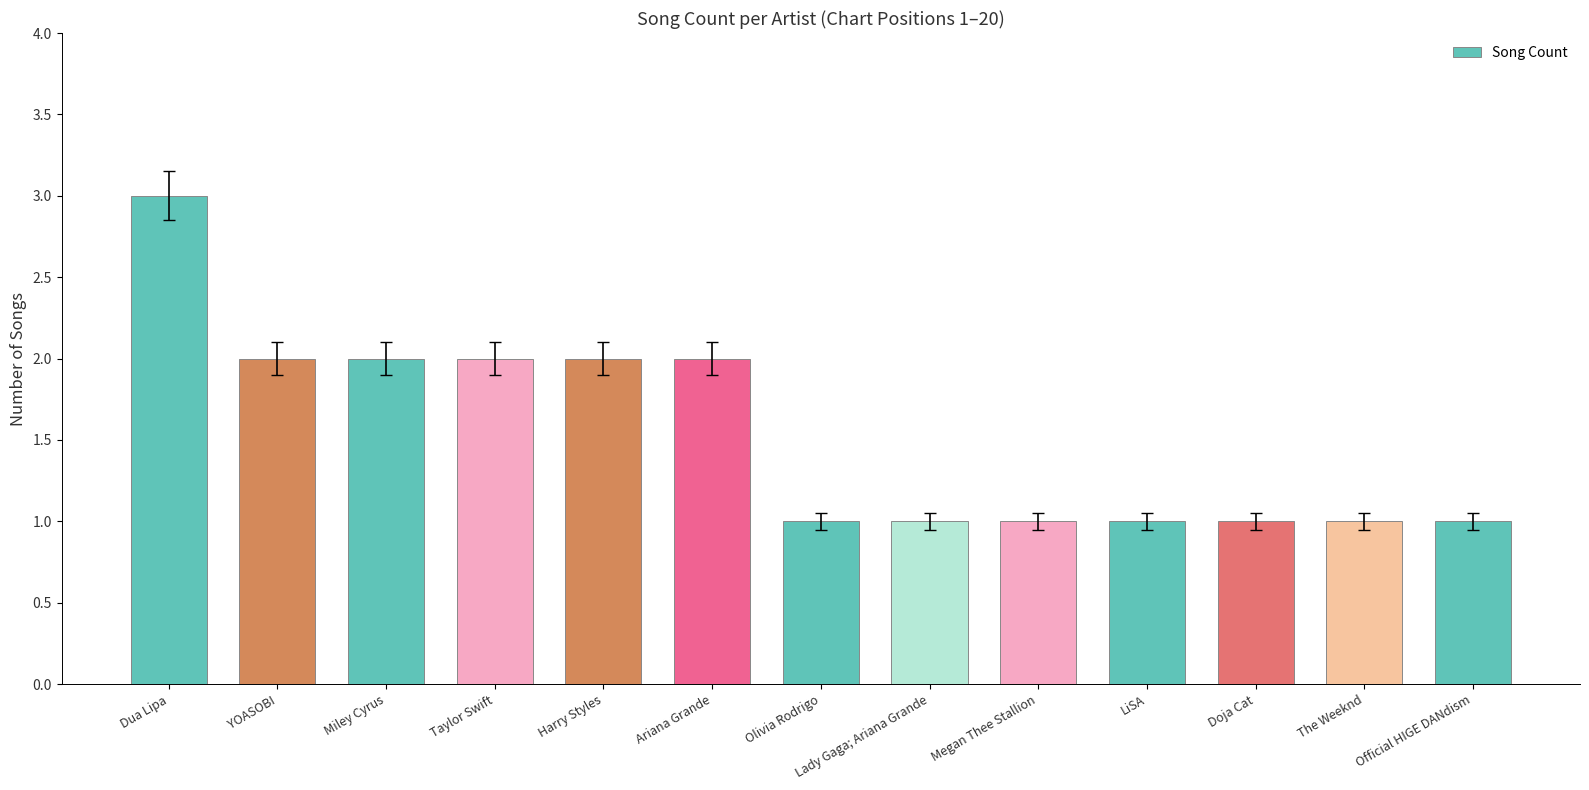

What is the maximum value shown in the chart?

3